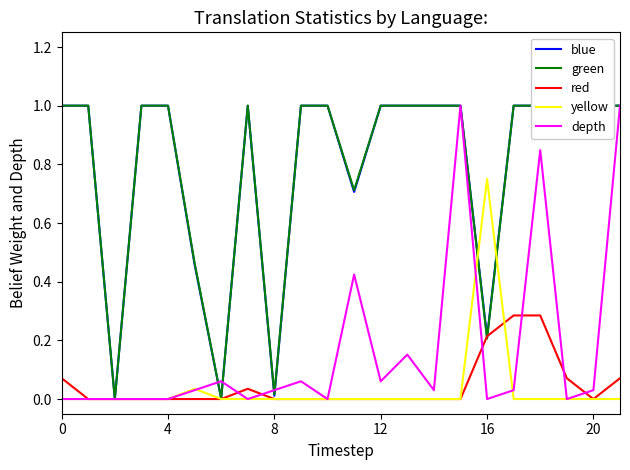

At which category is the sum across all series the highest?

18